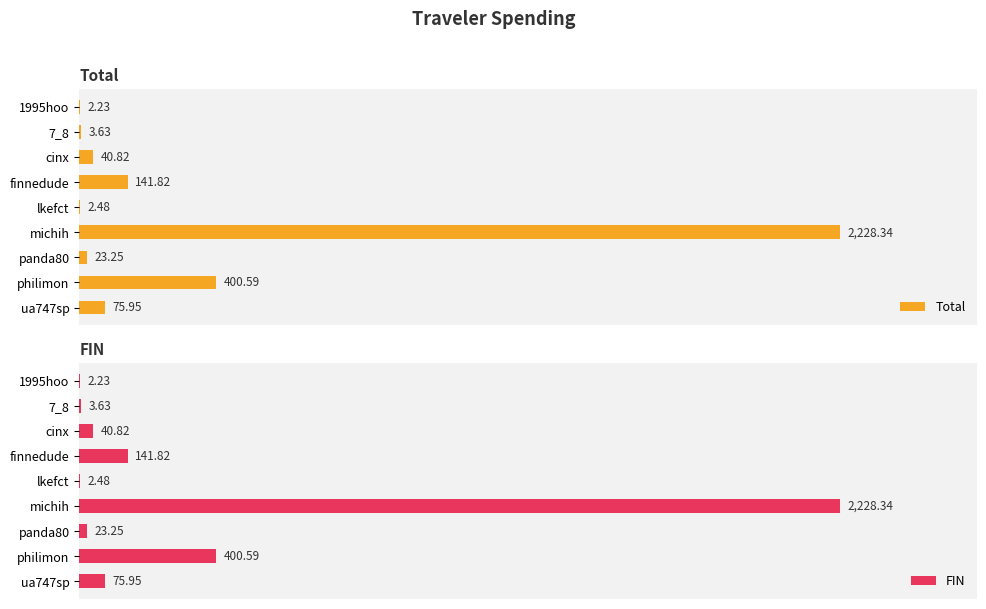

Which category has the highest value in the Total series?

michih